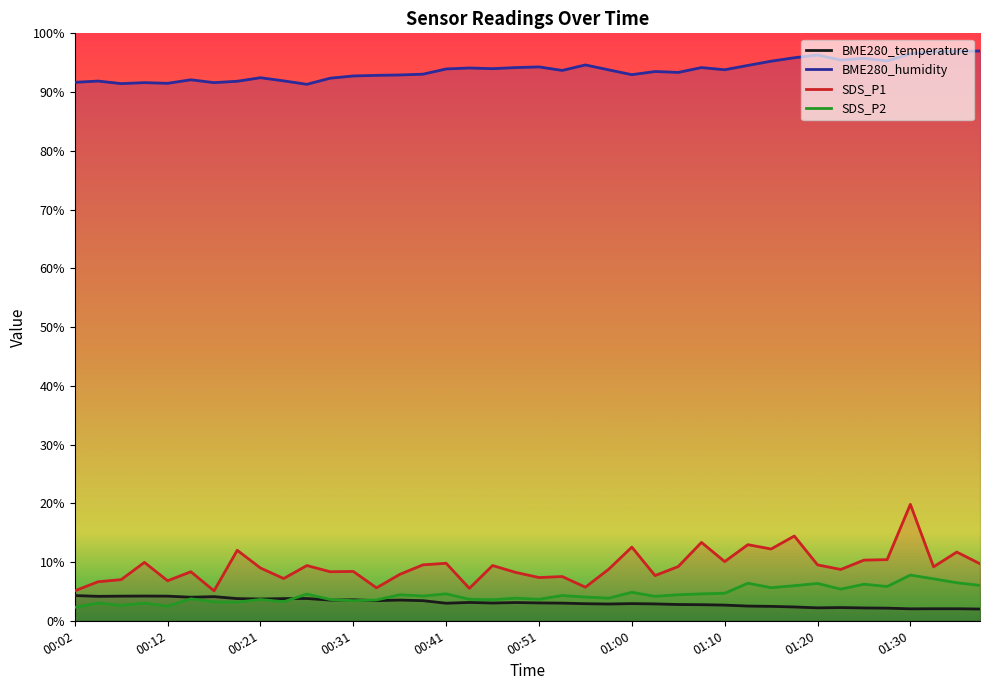

At which category does the chart reach its peak across all series?

39